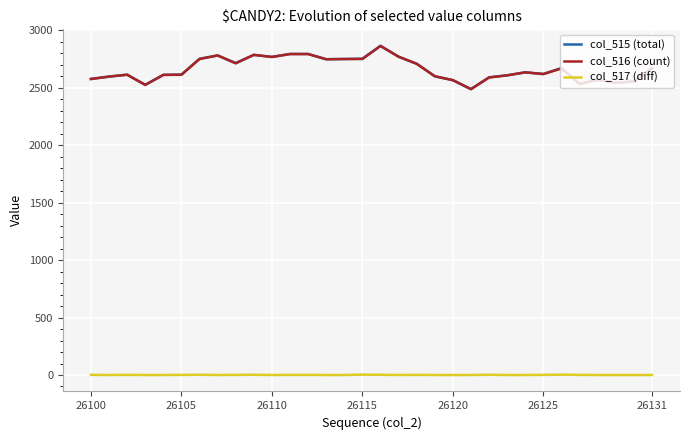

What is the maximum value for col_516 (count)?

2862